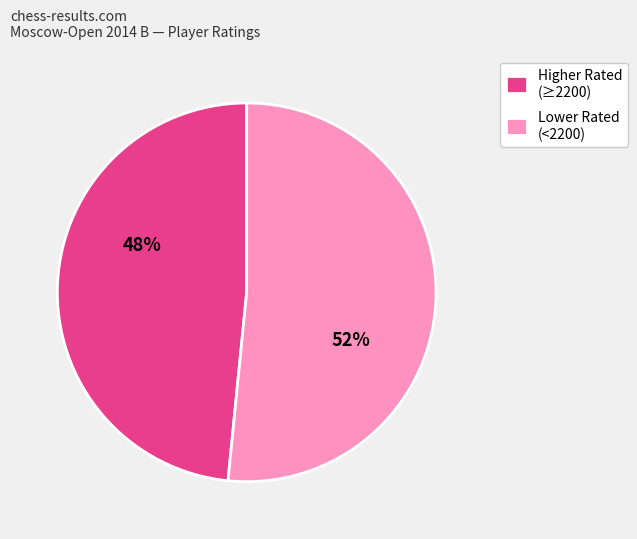

To the nearest percent, what percentage of the pie is Higher Rated (≥2200)?

48%